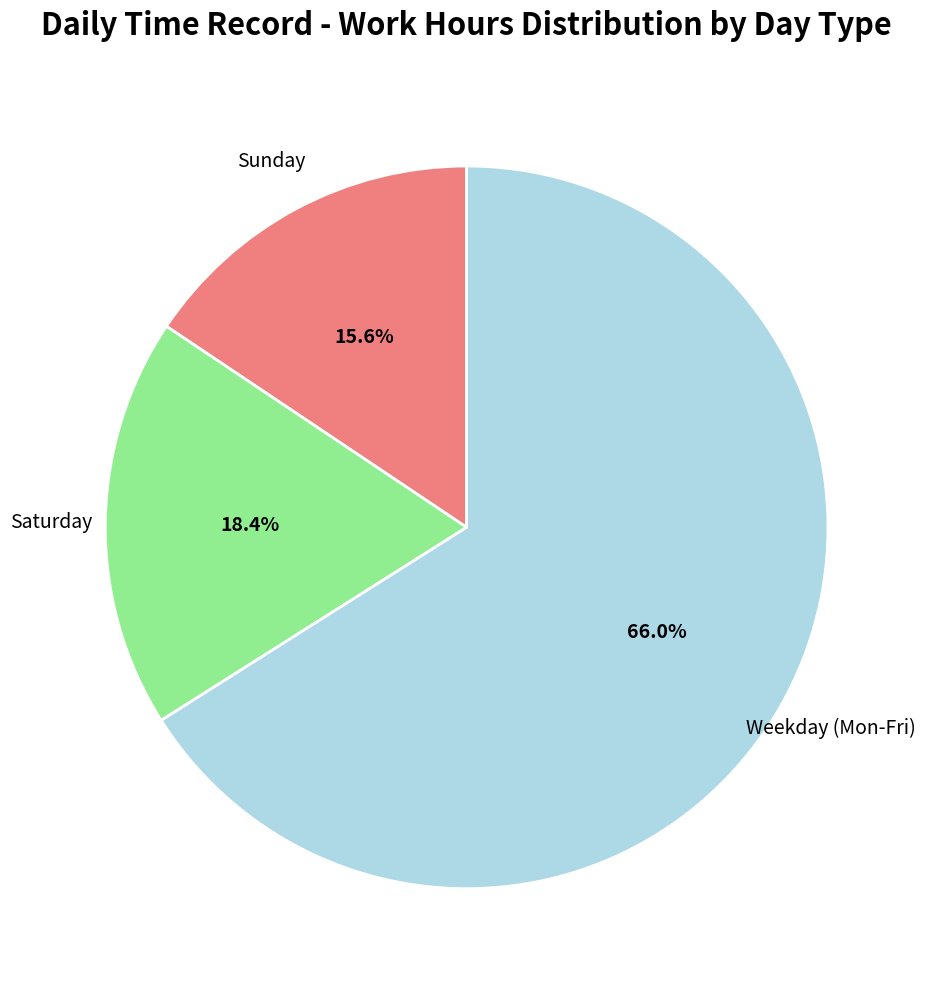

Is there any slice that represents more than half of the pie?

Yes